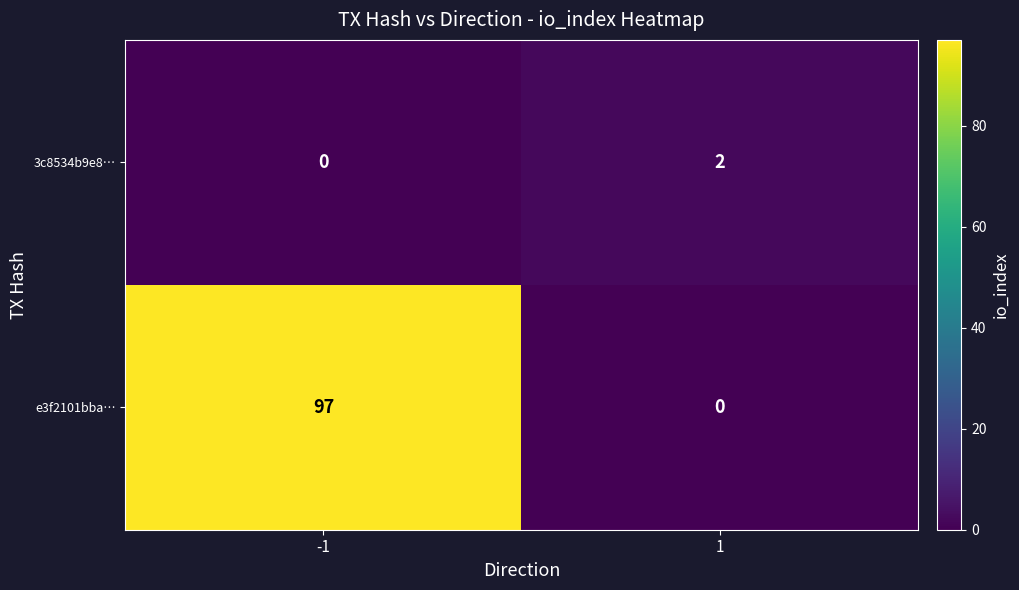

Reading left to right, what are all the values shown in this chart?

3c8534b9e8…: 0	2
e3f2101bba…: 97	0